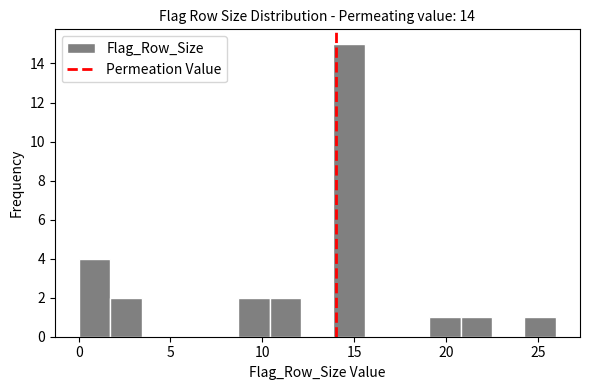

Read against the x-axis, roughly where is the centre of the tallest bar?

14.5